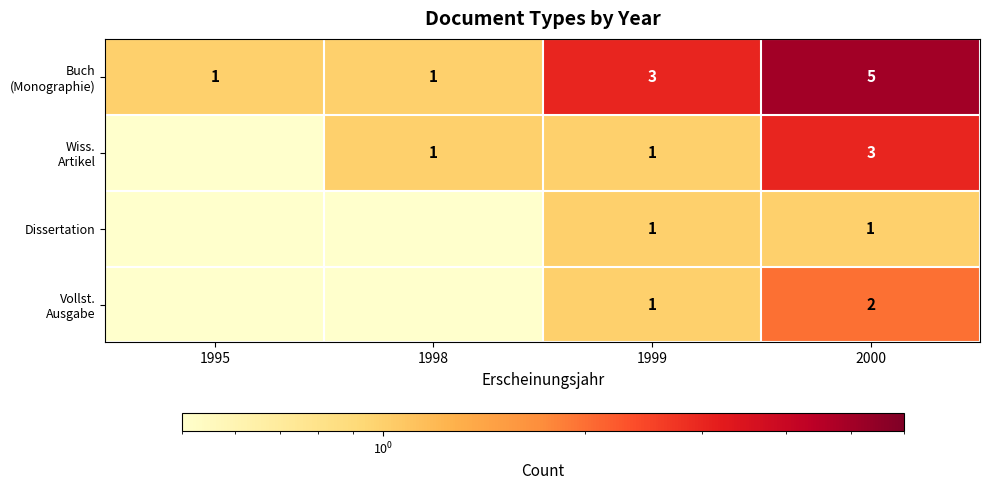

What is the maximum value shown in the chart?

5.0